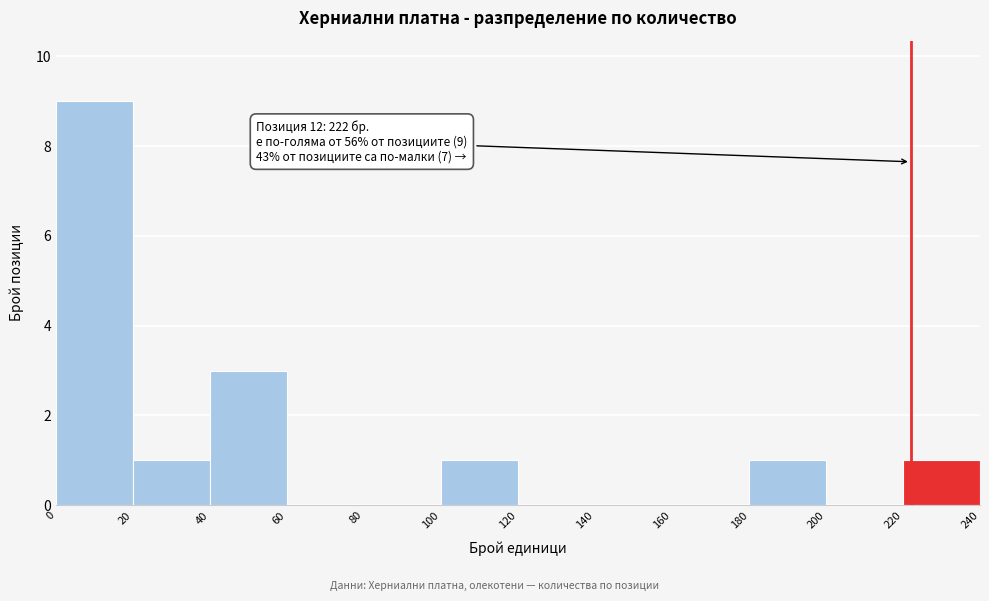

Over which range of the x-axis is the bar tallest?

0 to 20